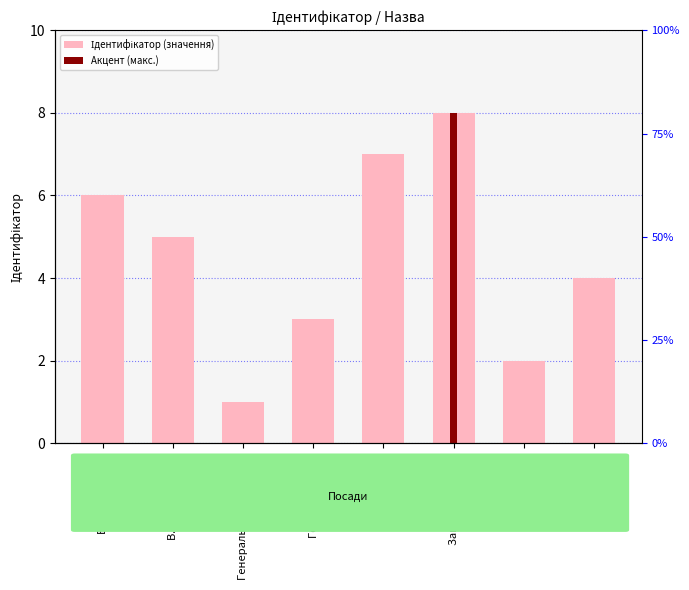

Is it true that the value at Головний лікар is 3?

True